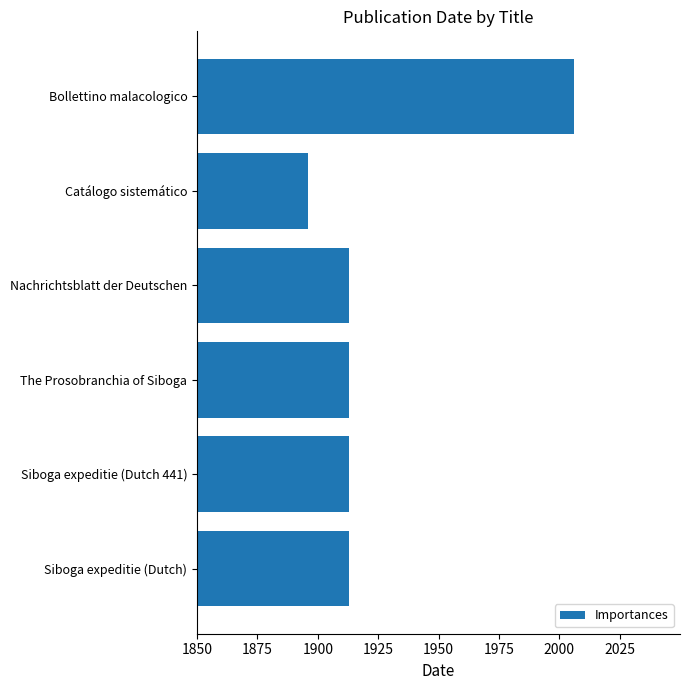

Reading bottom to top, what are all the values shown in this chart?

1913	1913	1913	1913	1896	2006